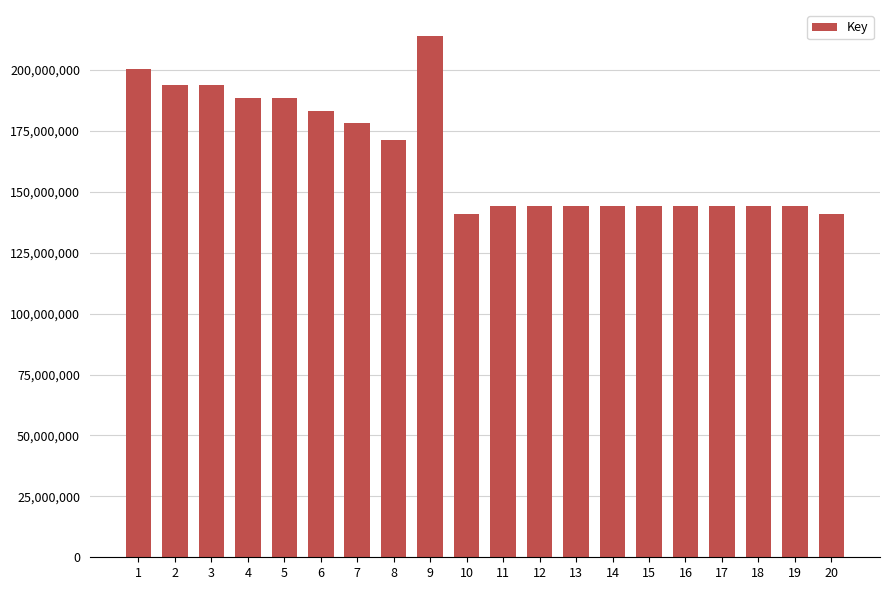

What is the ratio of the value at 2 to the value at 11?

1.3